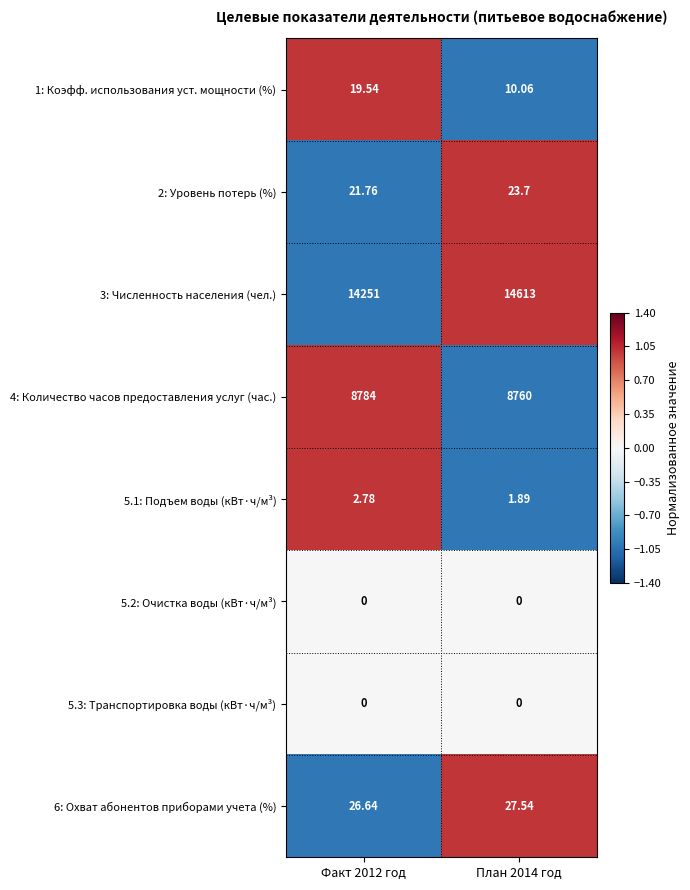

Is the value of 1: Коэфф. использования уст. мощности (%) at План 2014 год greater than the value of 3: Численность населения (чел.) at План 2014 год?

No